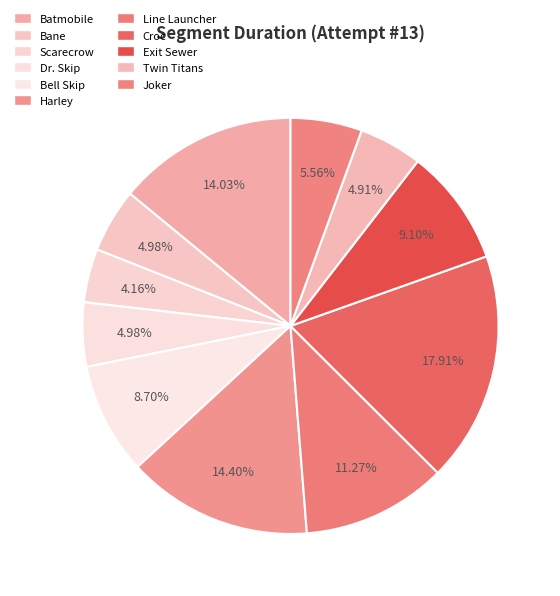

What percentage is the Dr. Skip slice, to the nearest percent?

5%